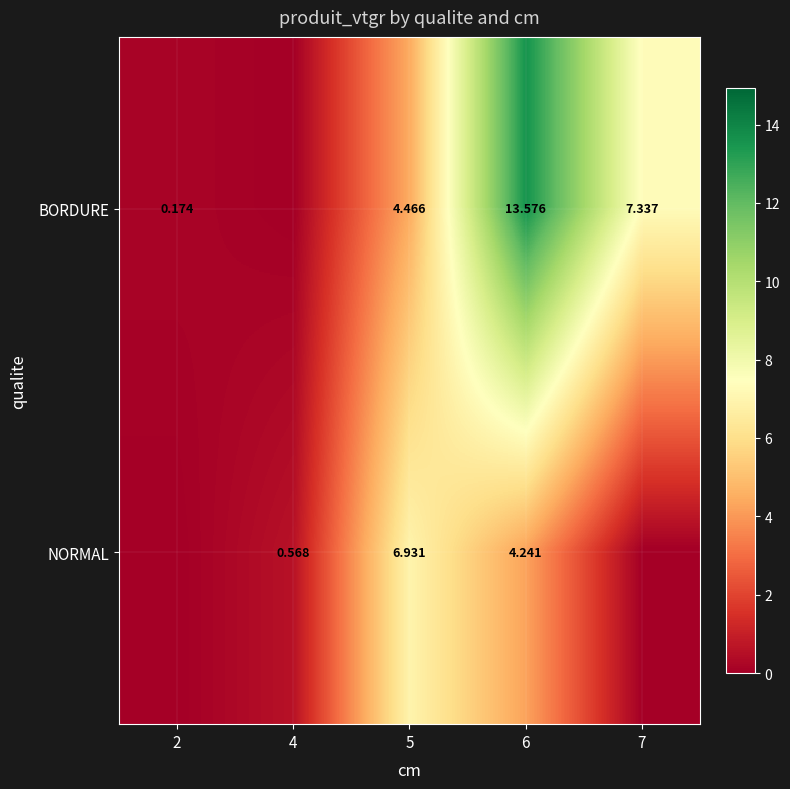

Is the value of BORDURE at 2 greater than the value of NORMAL at 5?

No